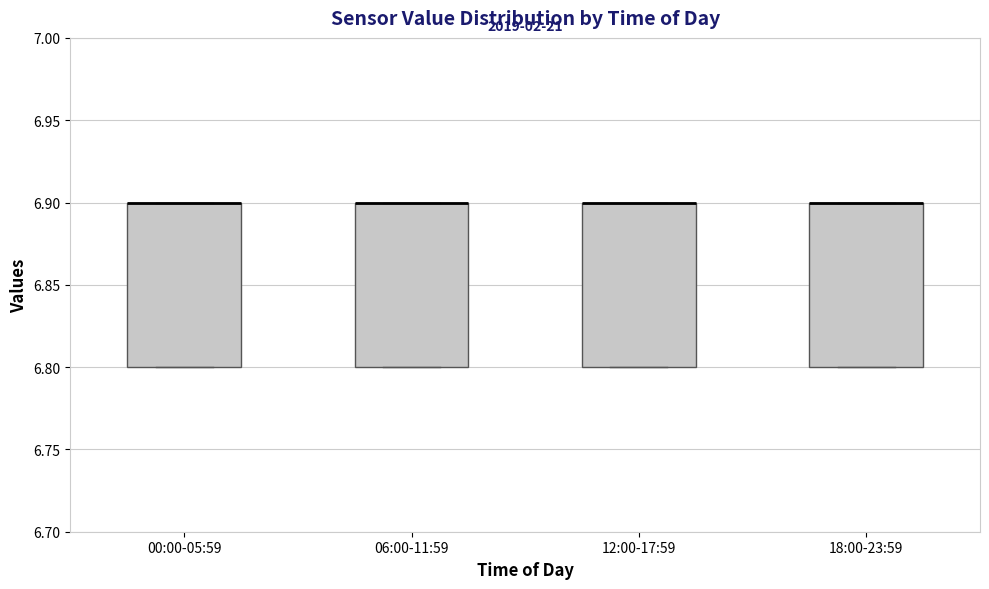

Reading left to right, transcribe this box plot: for each box, give where its median line is, the range the box spans, and where its two whiskers end, as read against the y-axis. The values are not printed on the chart, so give them approximately, as read against the axis.

00:00-05:59: median 6.9 (drawn on the box's upper edge), box 6.8 to 6.9, whiskers 6.8 to 6.9
06:00-11:59: median 6.9 (drawn on the box's upper edge), box 6.8 to 6.9, whiskers 6.8 to 6.9
12:00-17:59: median 6.9 (drawn on the box's upper edge), box 6.8 to 6.9, whiskers 6.8 to 6.9
18:00-23:59: median 6.9 (drawn on the box's upper edge), box 6.8 to 6.9, whiskers 6.8 to 6.9